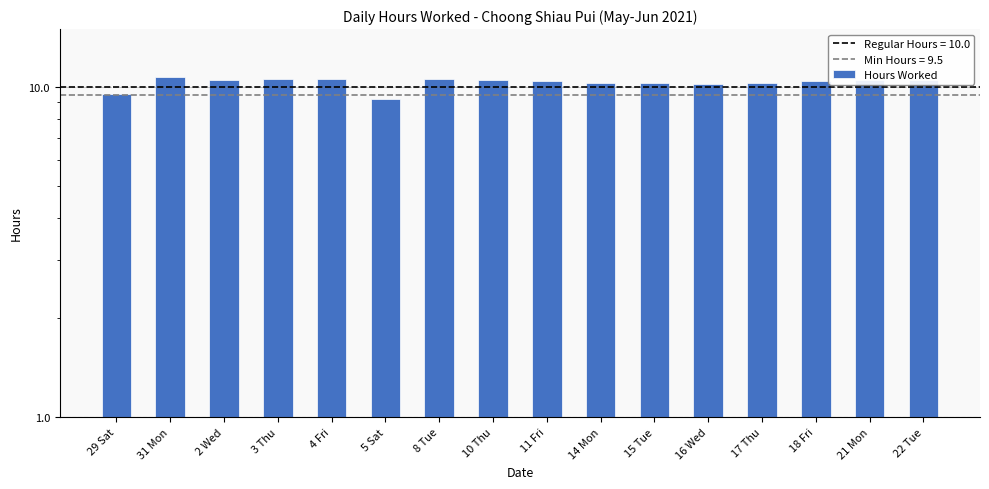

Is it true that the value at 14 Mon is 6.6?

False